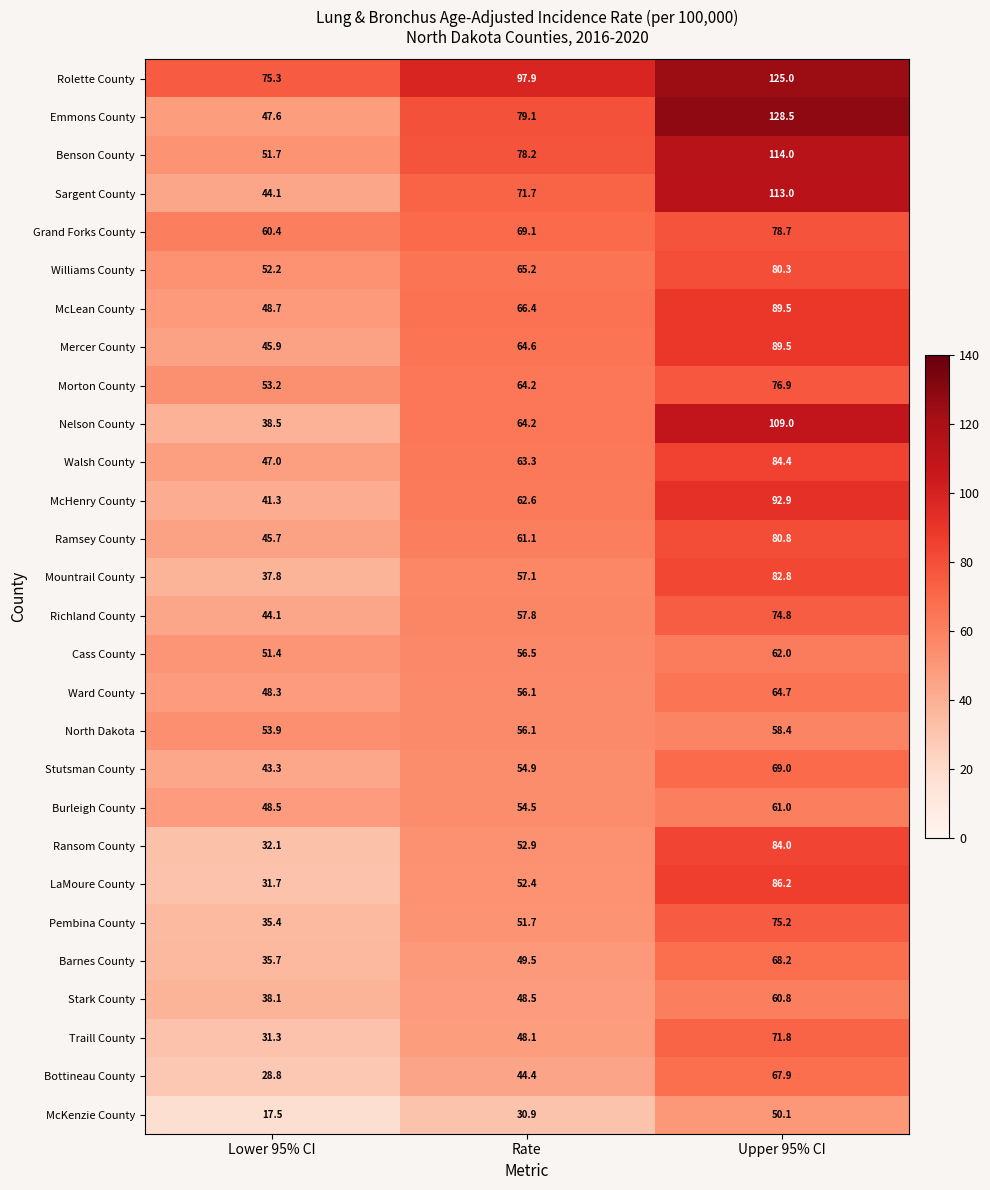

What is the difference between the highest and lowest values at Lower 95% CI?

57.8